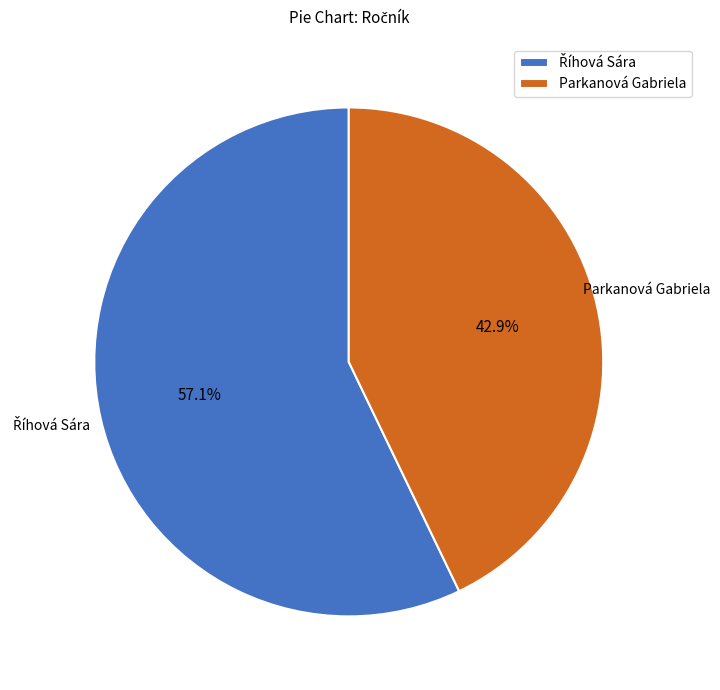

What portion of the pie excludes Parkanová Gabriela?

57.1%